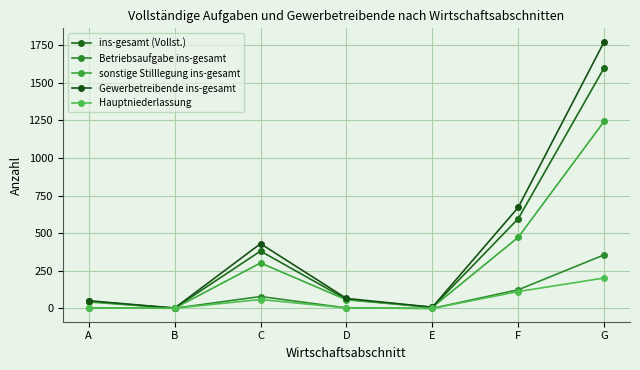

At which label is Betriebsaufgabe ins-gesamt closest to 178?

F